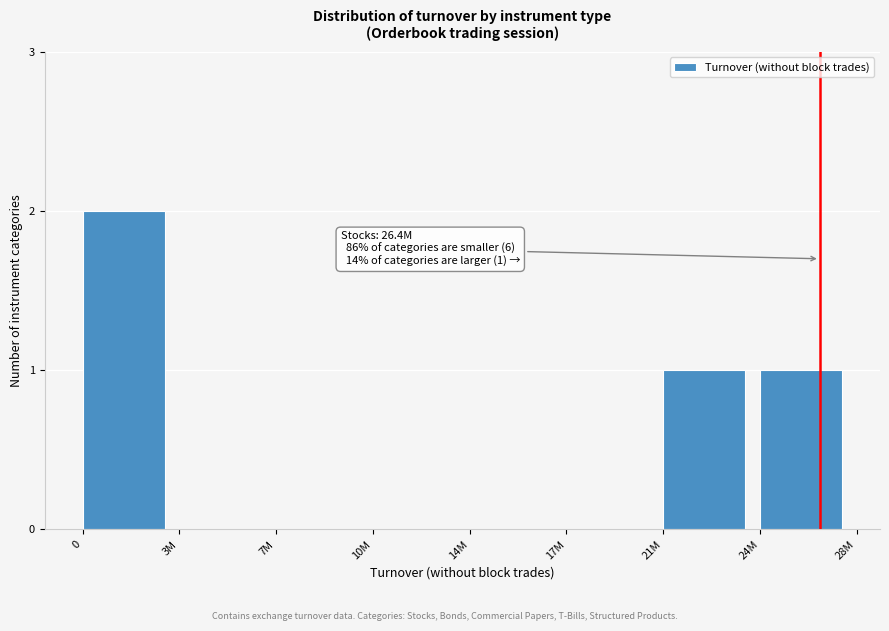

Reading left to right, what are all the values shown in this chart?

0=2	3M=0	7M=0	10M=0	14M=0	17M=0	21M=1	24M=1